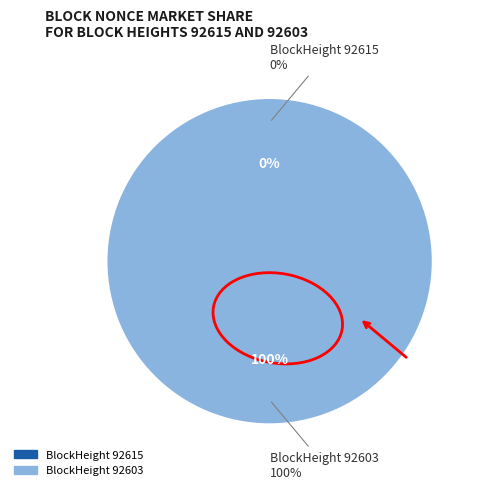

Is there a majority slice in this chart?

Yes